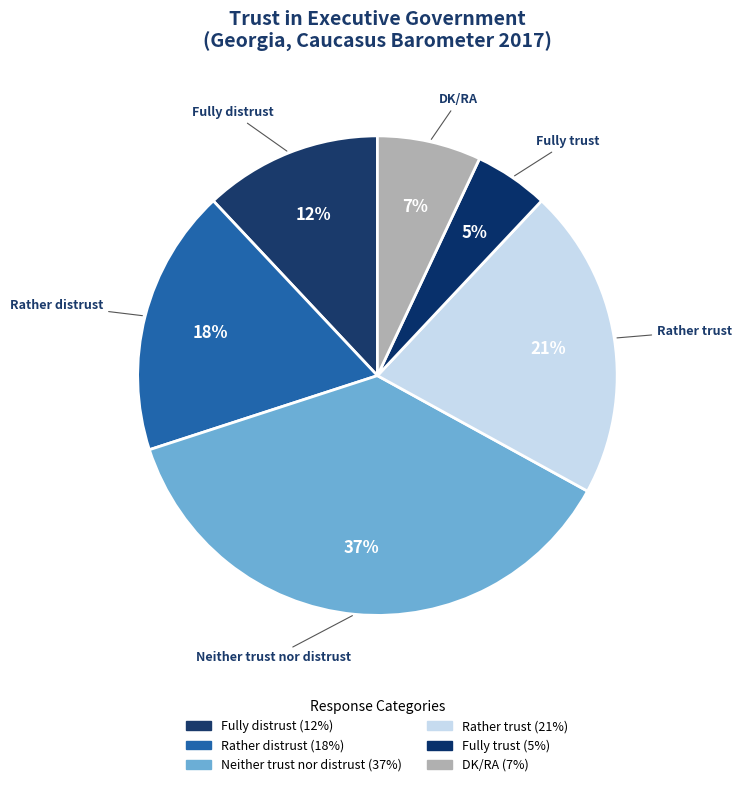

What percentage is NOT represented by Neither trust nor distrust?

63.0%